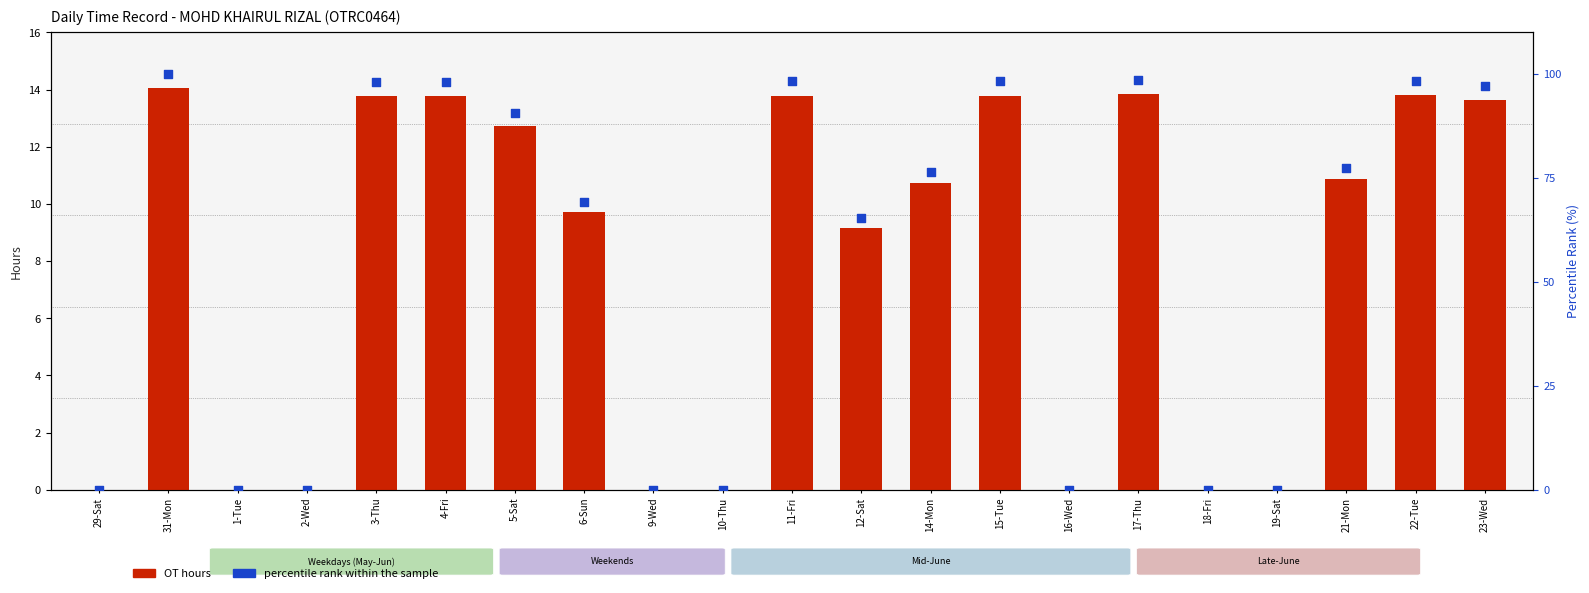

What is the total value across all series at 31-Mon?

114.0